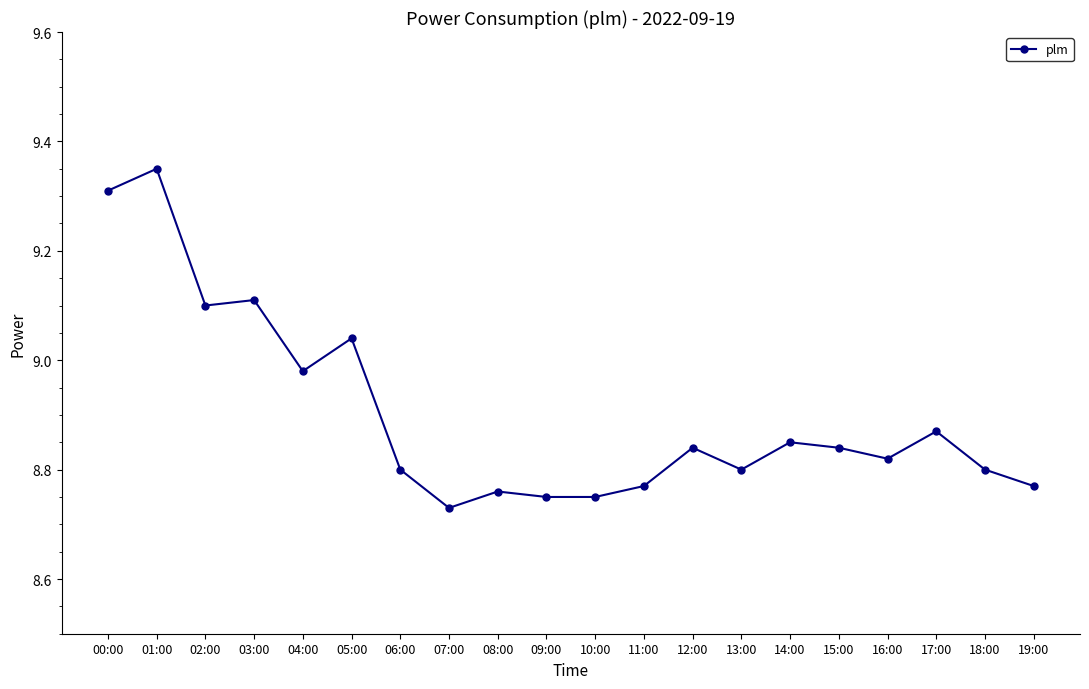

How many interior local peaks (higher than both neighbors) does the data have?

7